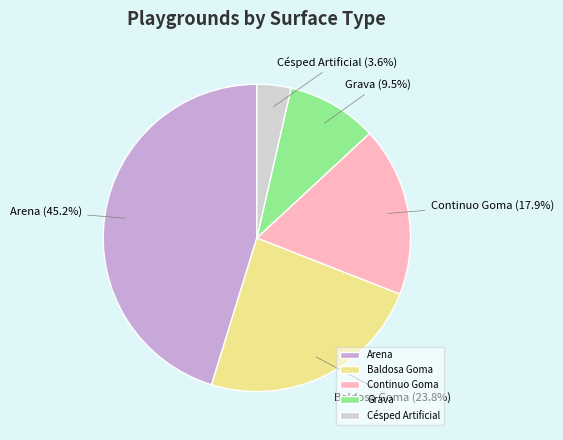

Is there any slice that represents more than half of the pie?

No